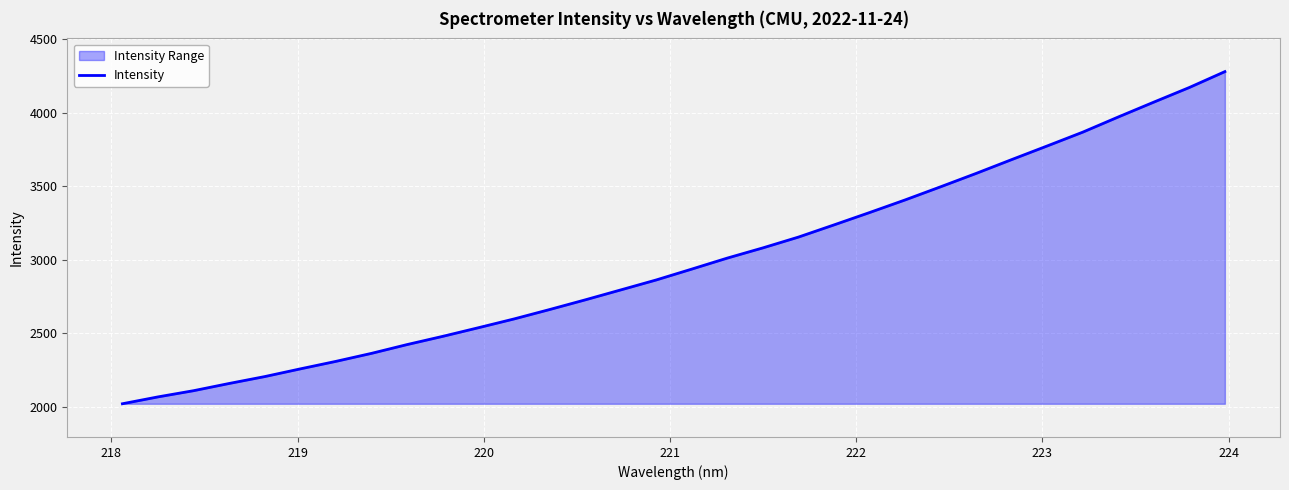

What is the difference between the maximum and minimum values?

2258.0